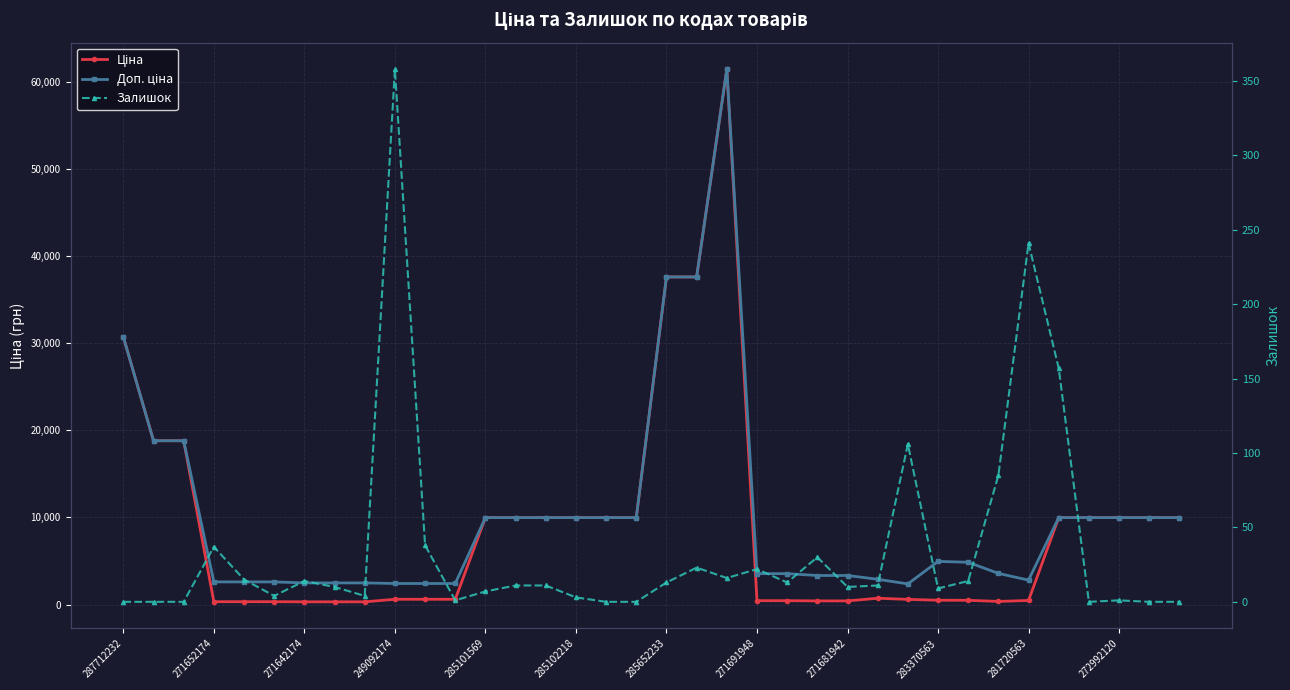

Which series has the largest total across all categories?

Доп. ціна